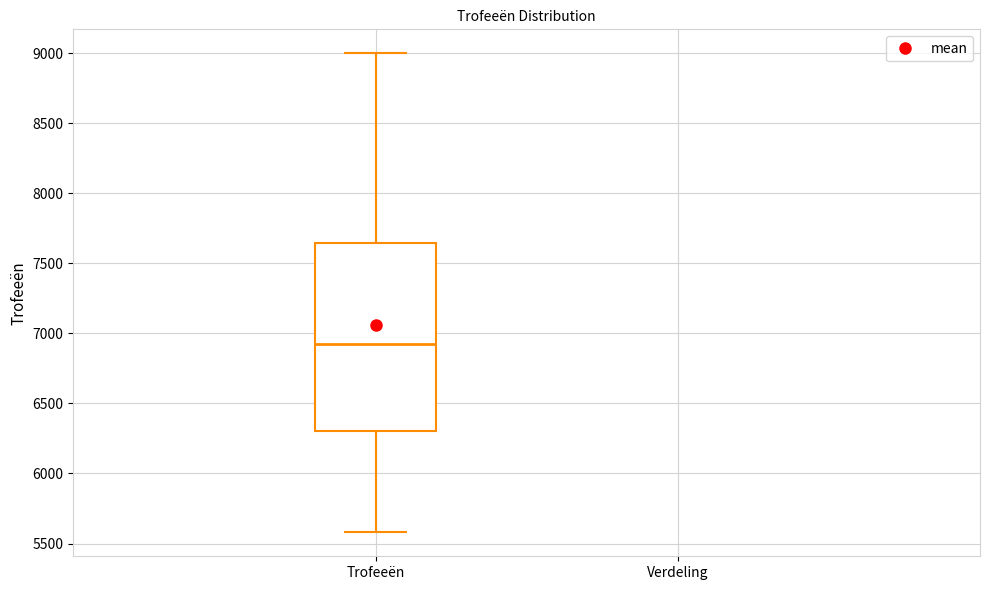

Where does the lower whisker of the box for Trofeeën end on the y-axis? The values are not printed on the chart, so give them approximately, as read against the axis.

5600